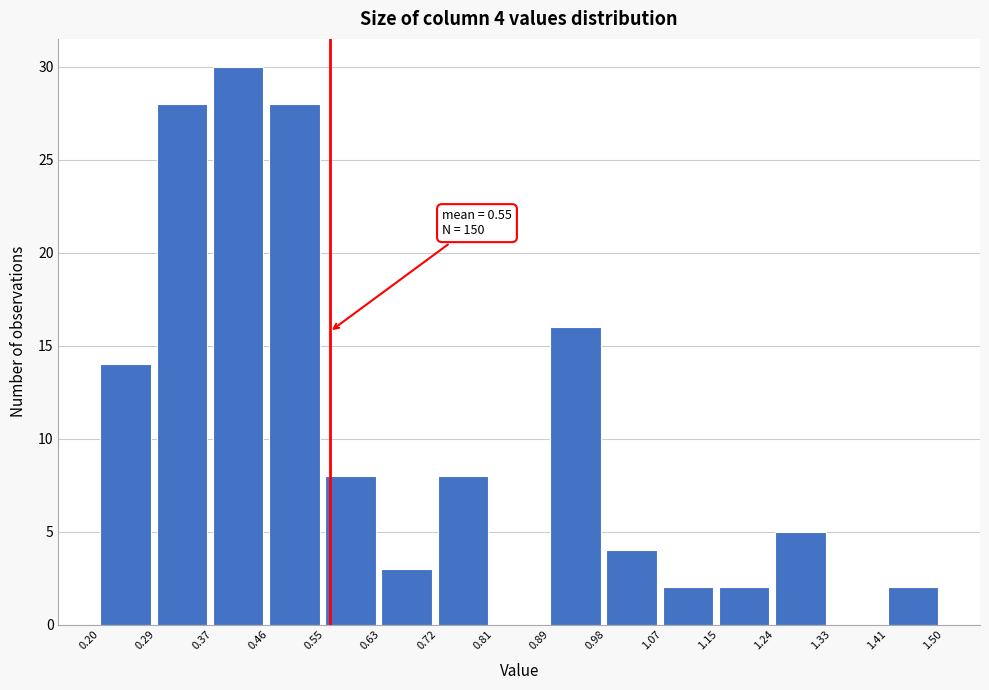

Over which range of the x-axis is the bar tallest?

0.37 to 0.46